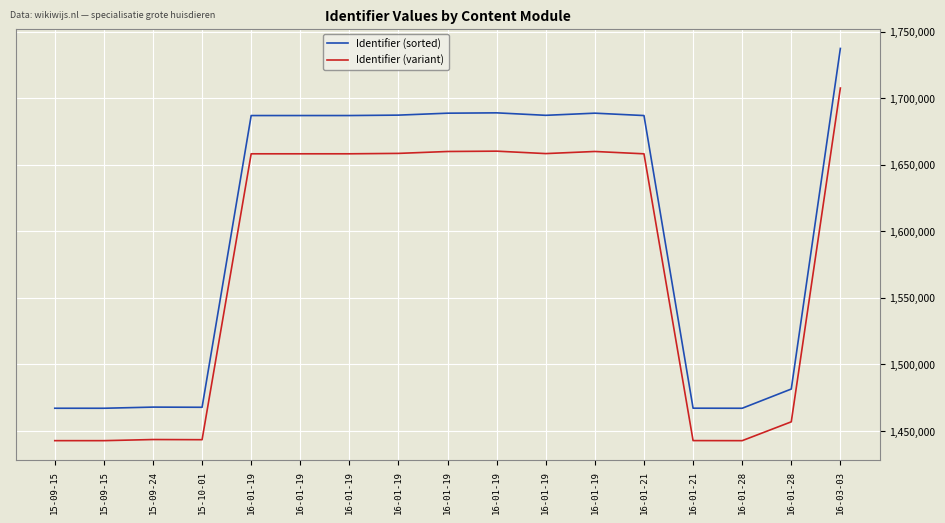

How many lines are shown in the chart?

2